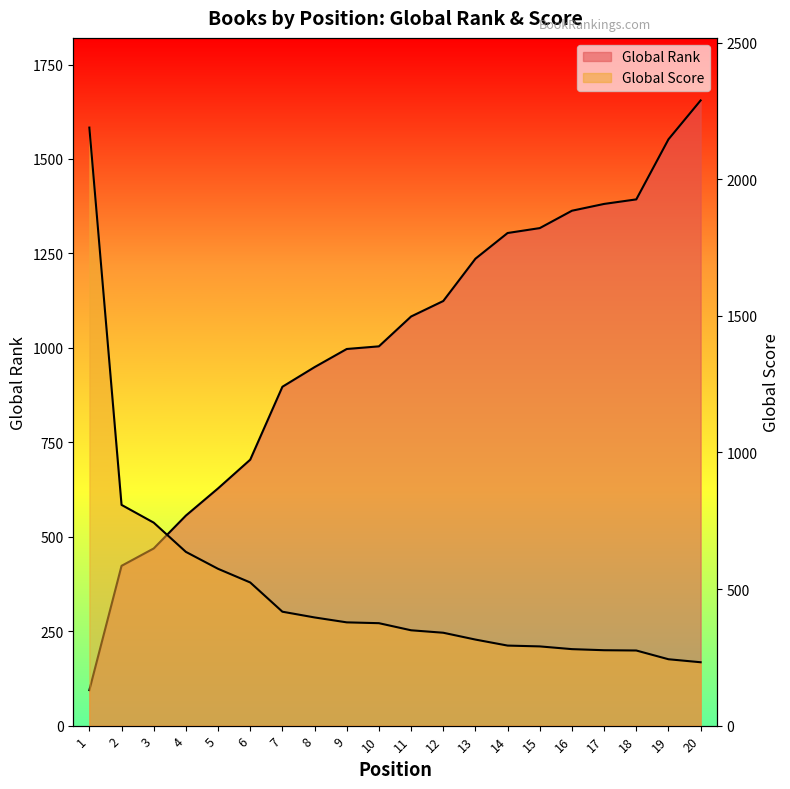

How many data points in Global Score are less than 375?

10